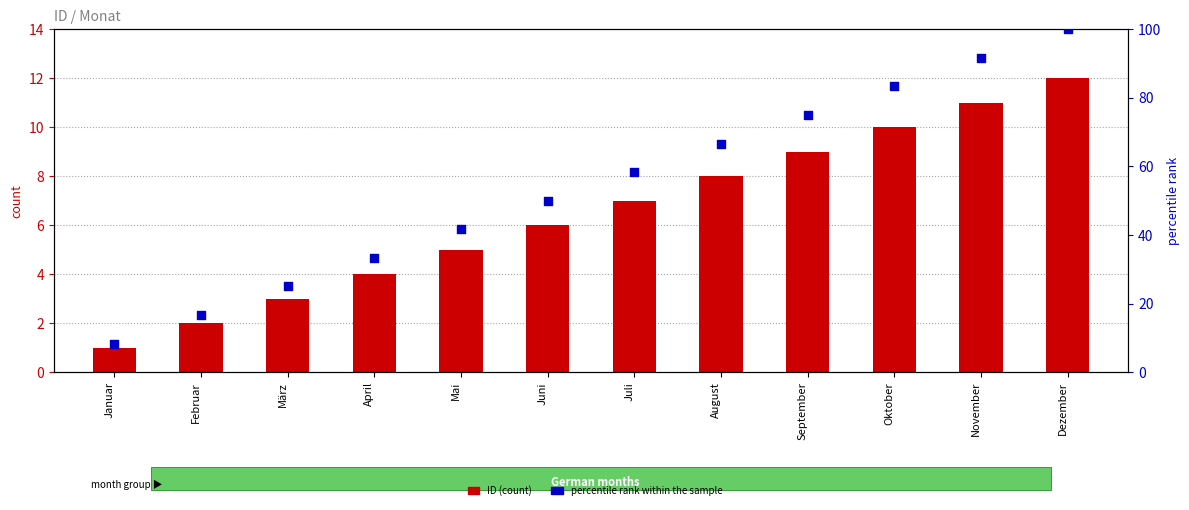

At how many categories does at least one series exceed 68?

4